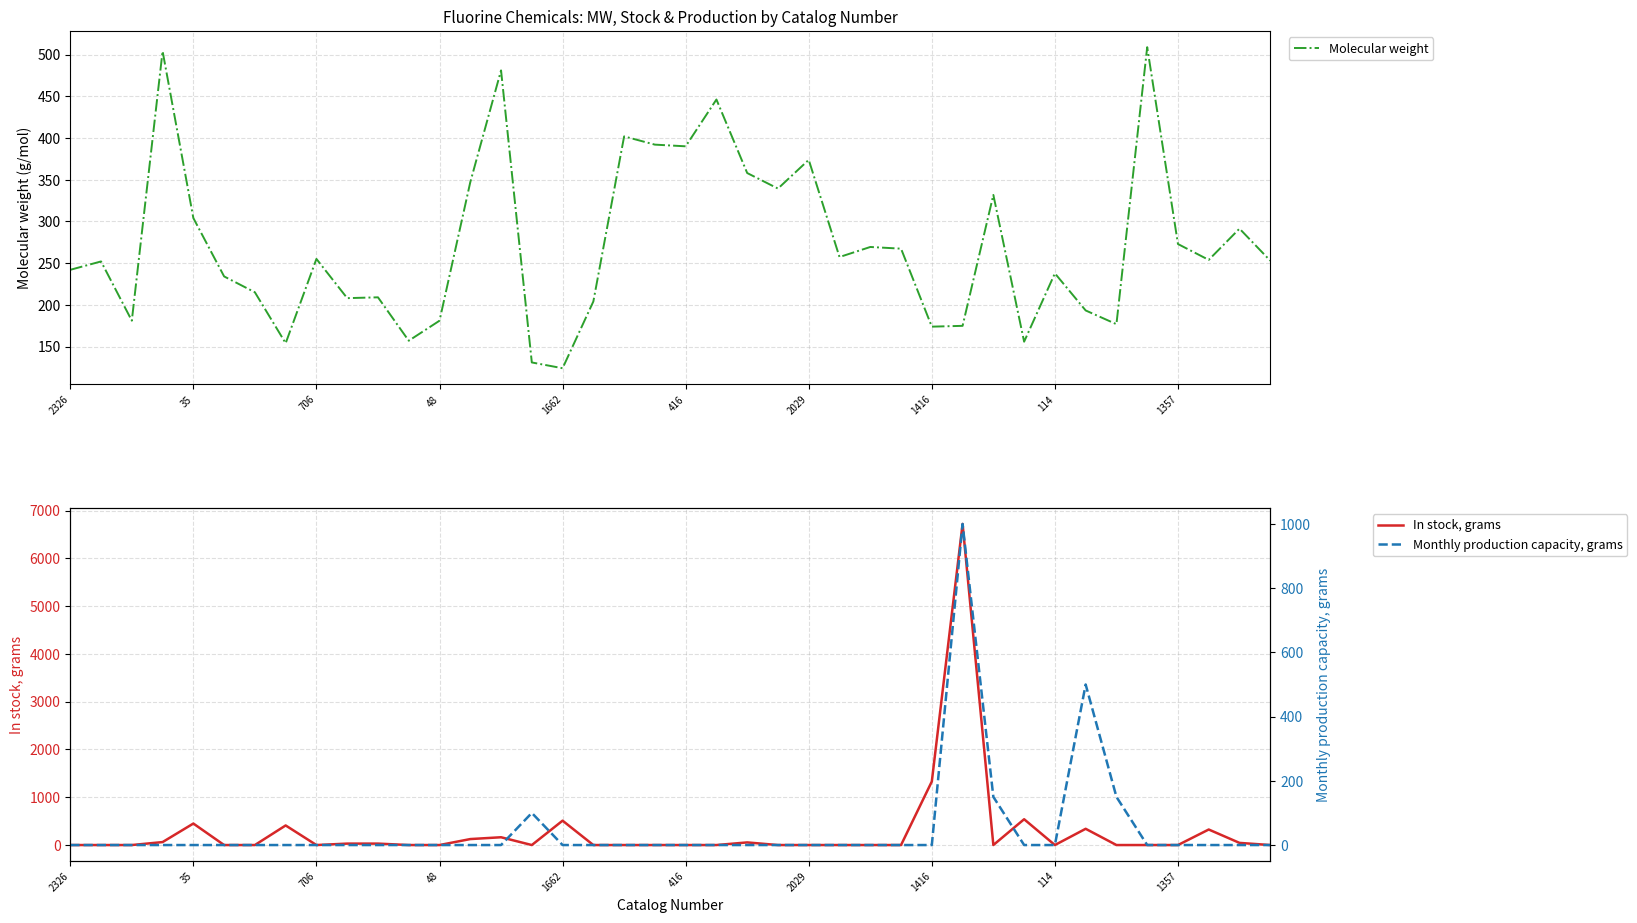

How many categories are shown in the chart?

40